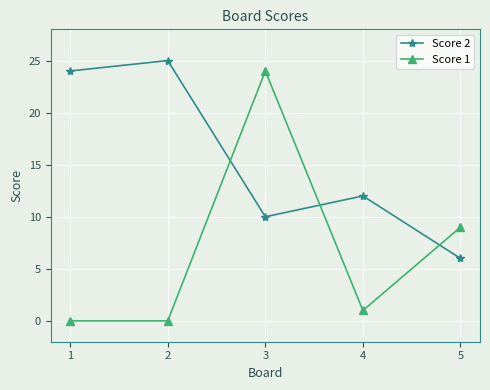

List the labels in order of Score 2 value, largest first.

2, 1, 4, 3, 5